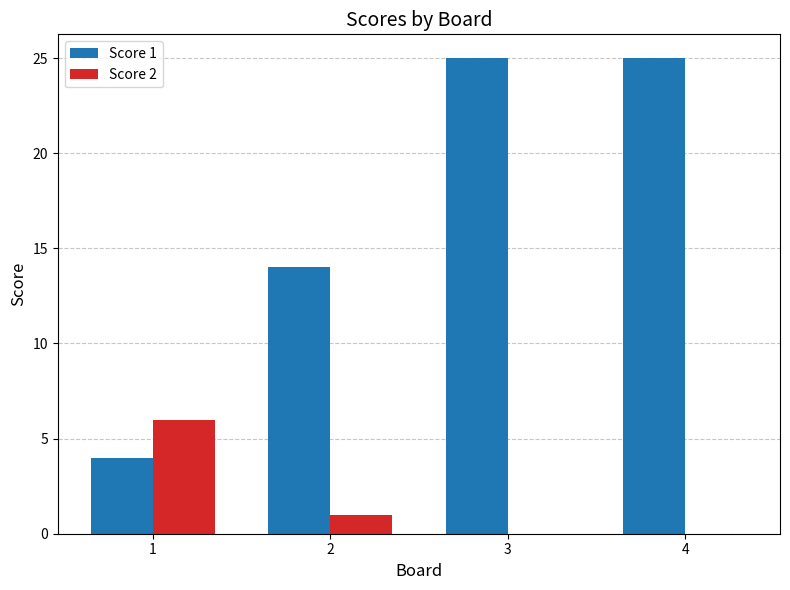

Which series has the largest total across all categories?

Score 1